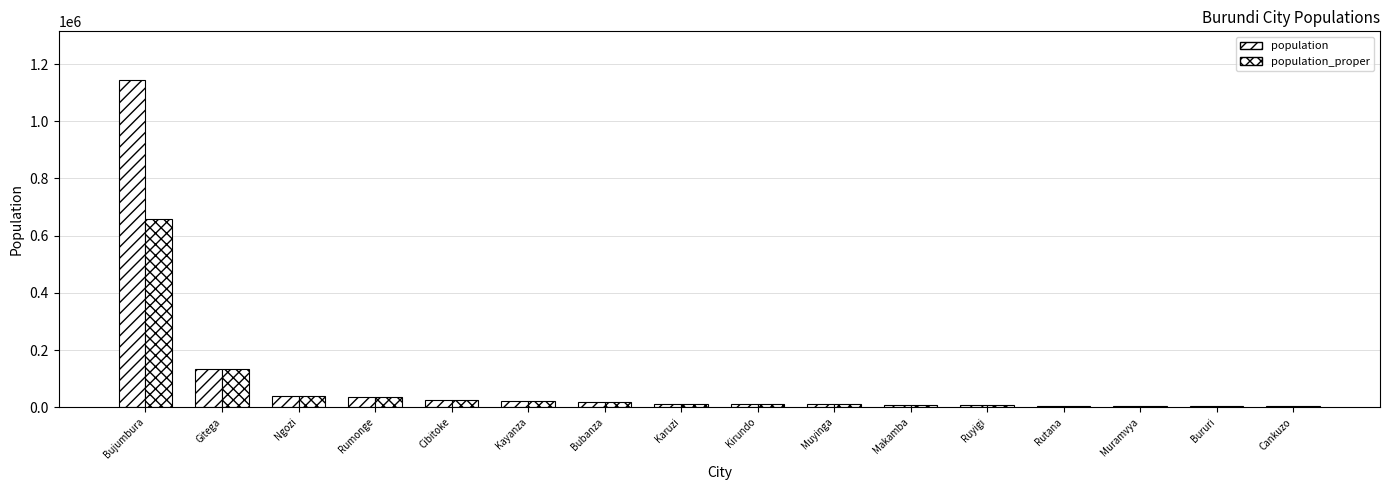

Are the bars grouped side by side (vs. stacked)?

Yes